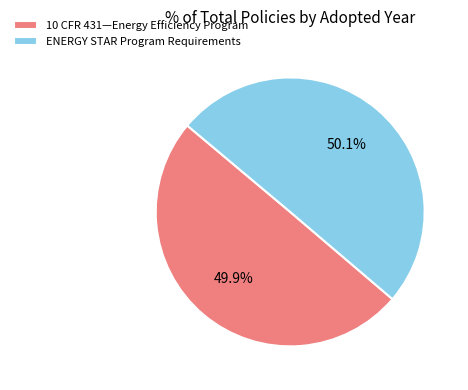

Is there a majority slice in this chart?

Yes